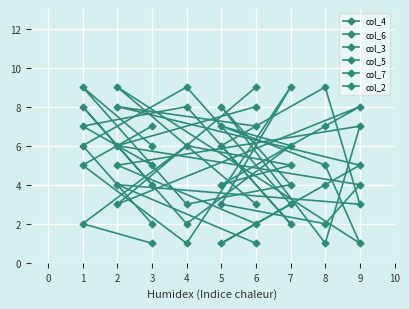

Which series has the largest range (max minus min)?

col_4